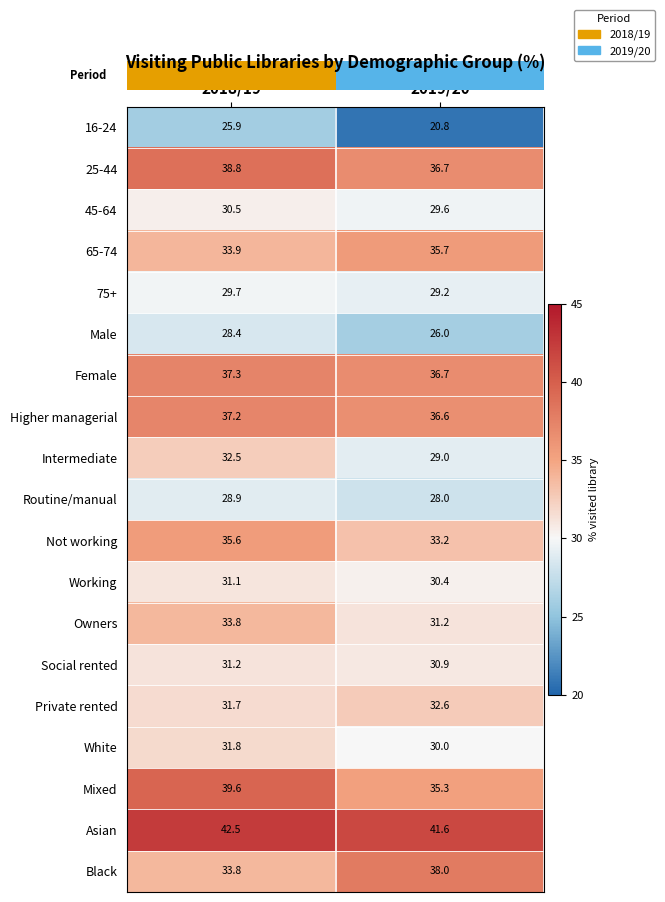

How many data points does each series have?

2